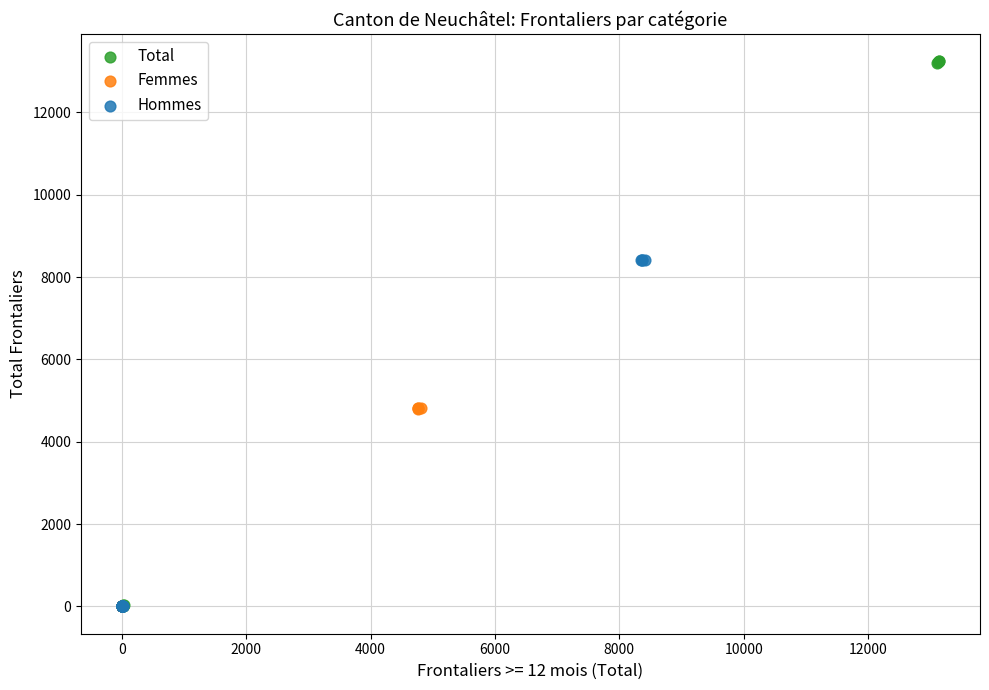

What are all the series names shown in the legend?

Total, Femmes, Hommes